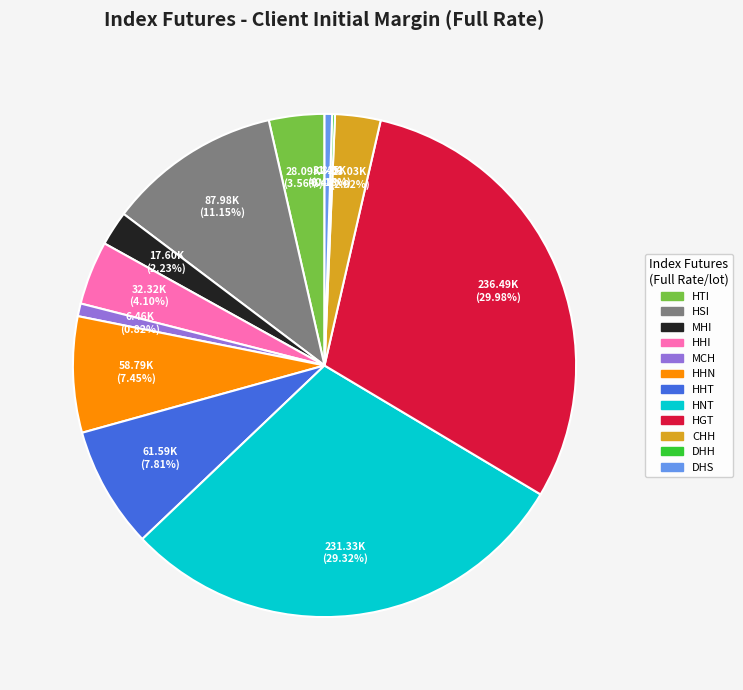

To the nearest percent, what portion does HTI represent?

4%